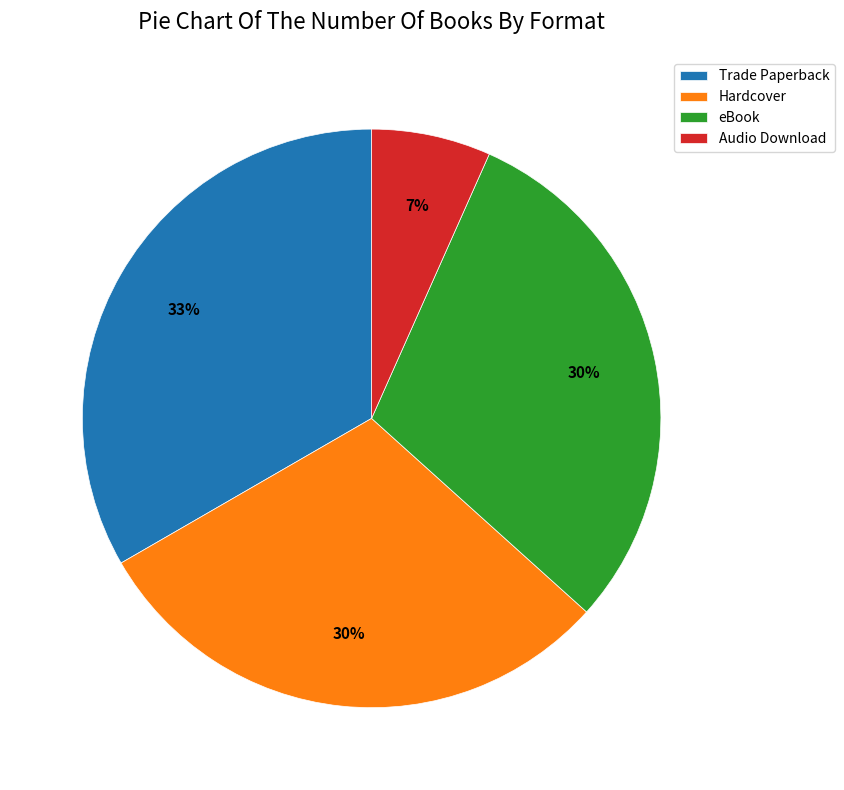

Is there a majority slice in this chart?

No